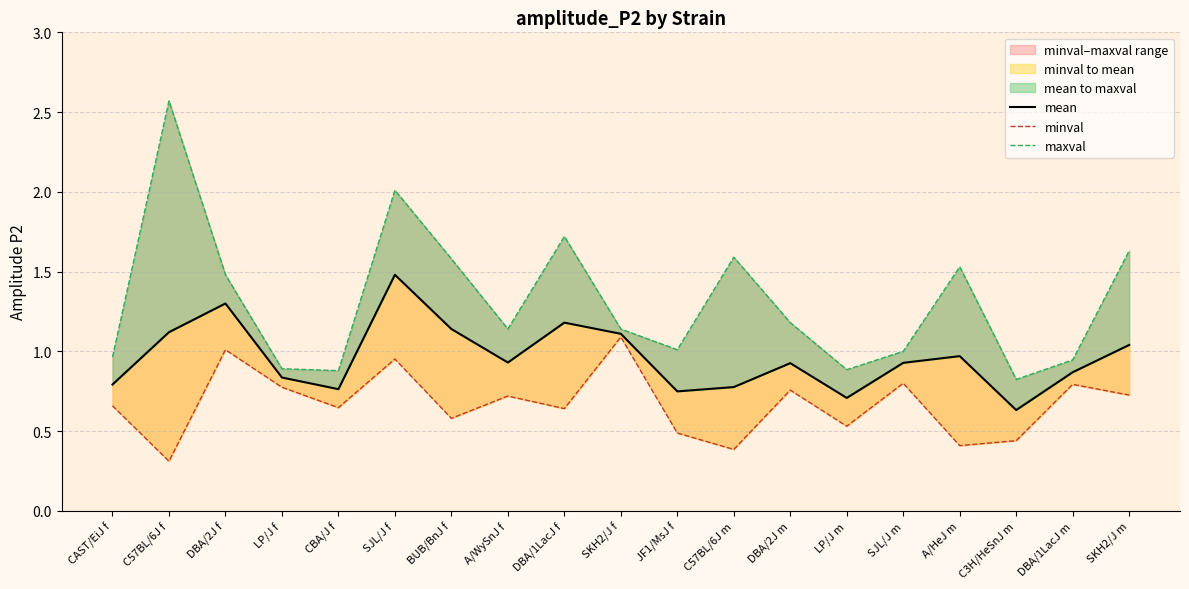

Which has a higher value, C57BL/6J f or A/HeJ m?

C57BL/6J f